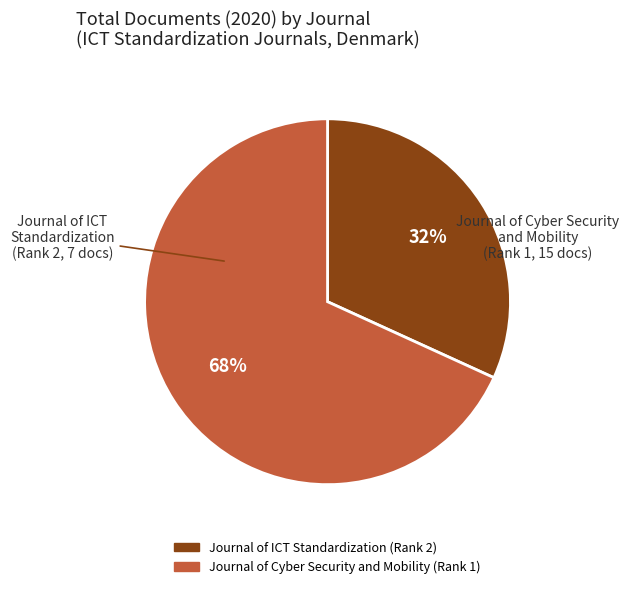

Count the number of slices in the pie.

2